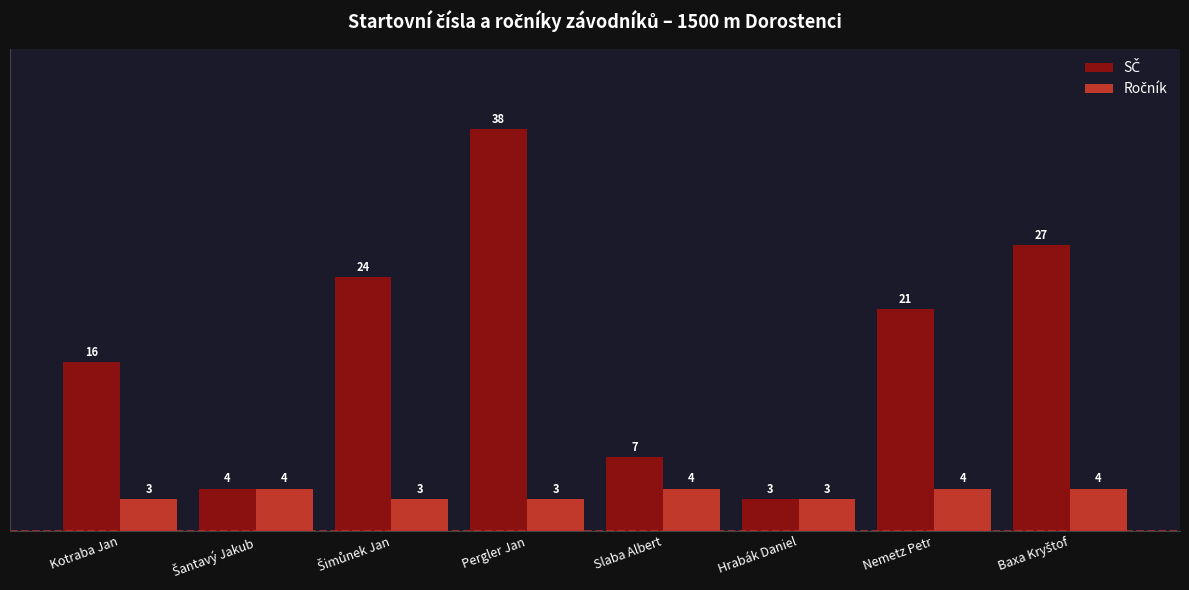

Which category has the highest value across all series?

Pergler Jan